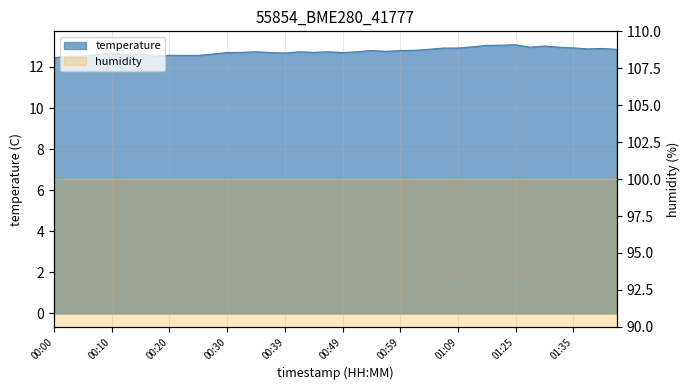

At which category does the data reach its first local valley?

00:13